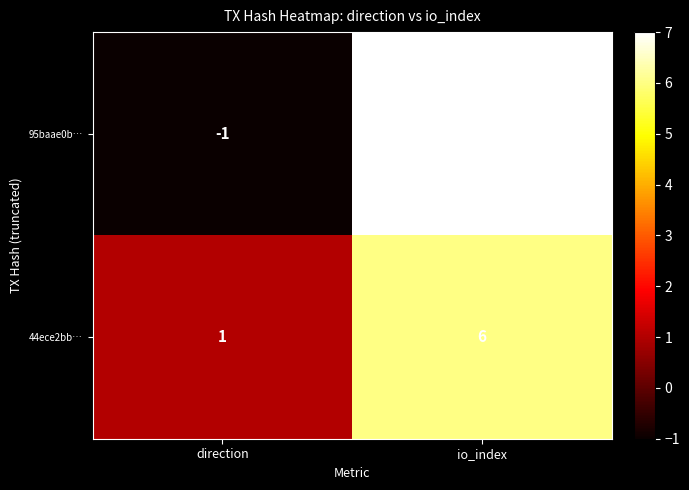

The 95baae0b… series shows -1 at direction. True or false?

True